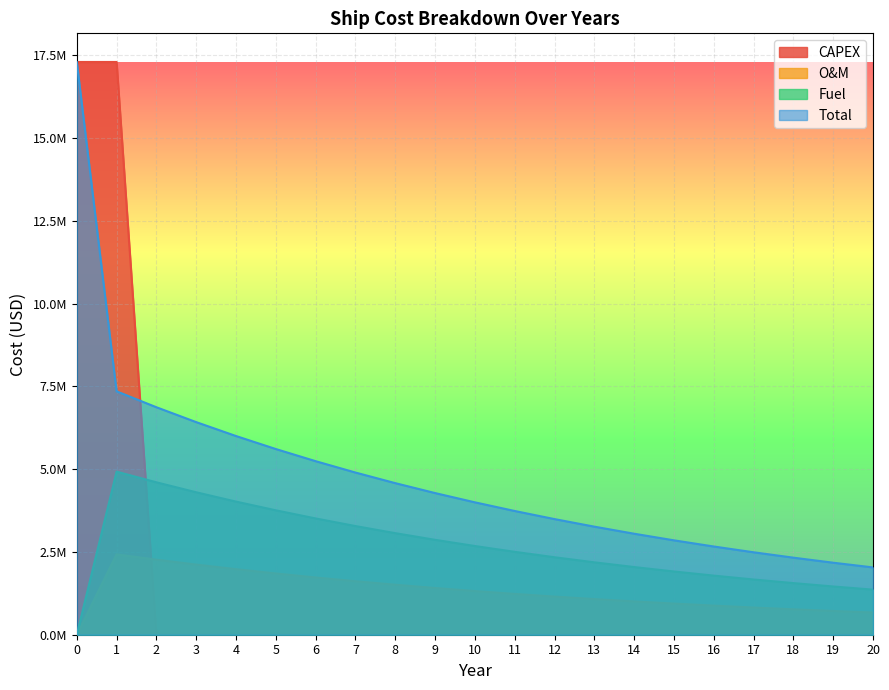

True or false: Fuel has a value of 3683905.9 at 2.

False